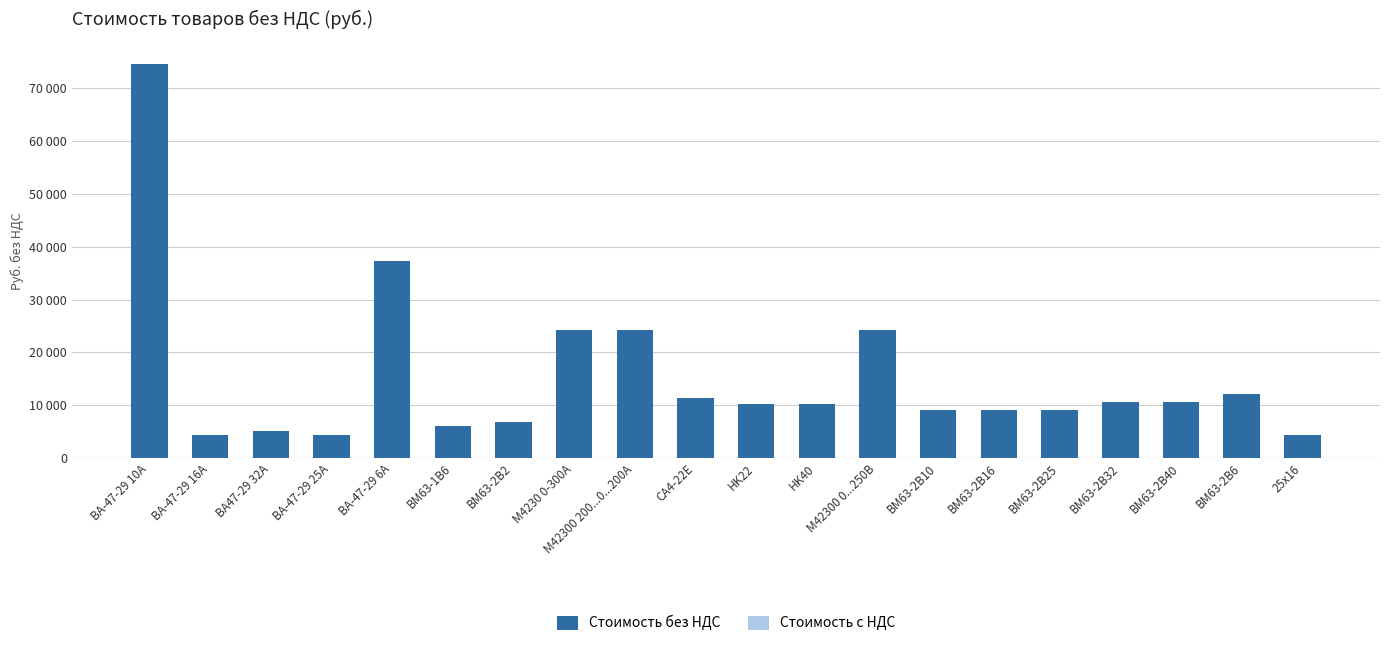

Reading right to left, extract all data points from this chart.

25х16=4372.4	BM63-2B6=12138.0	BM63-2B40=10650.5	BM63-2B32=10531.5	BM63-2B25=9163.0	BM63-2B16=9163.0	BM63-2B10=9163.0	М42300 0...250В=24150.0	HK40=10200.0	HK22=10200.0	СА4-22Е=11297.2	М42300 200...0...200А=24150.0	М4230 0-300А=24150.0	ВМ63-2В2=6833.5	ВМ63-1В6=6041.5	ВА-47-29 6А=37259.5	ВА-47-29 25А=4332.5	ВА47-29 32А=5125.0	ВА-47-29 16А=4332.5	ВА-47-29 10А=74519.0